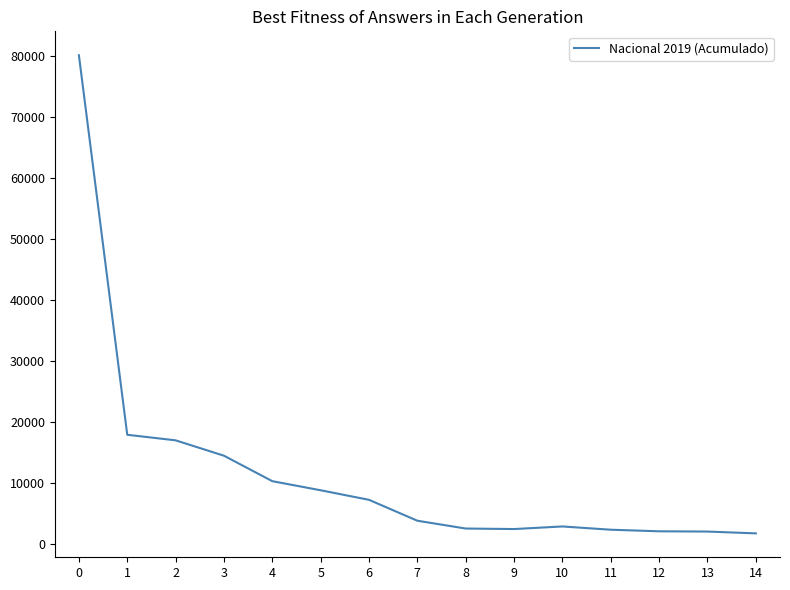

Is it true that the value at 2 is 17018.7?

True